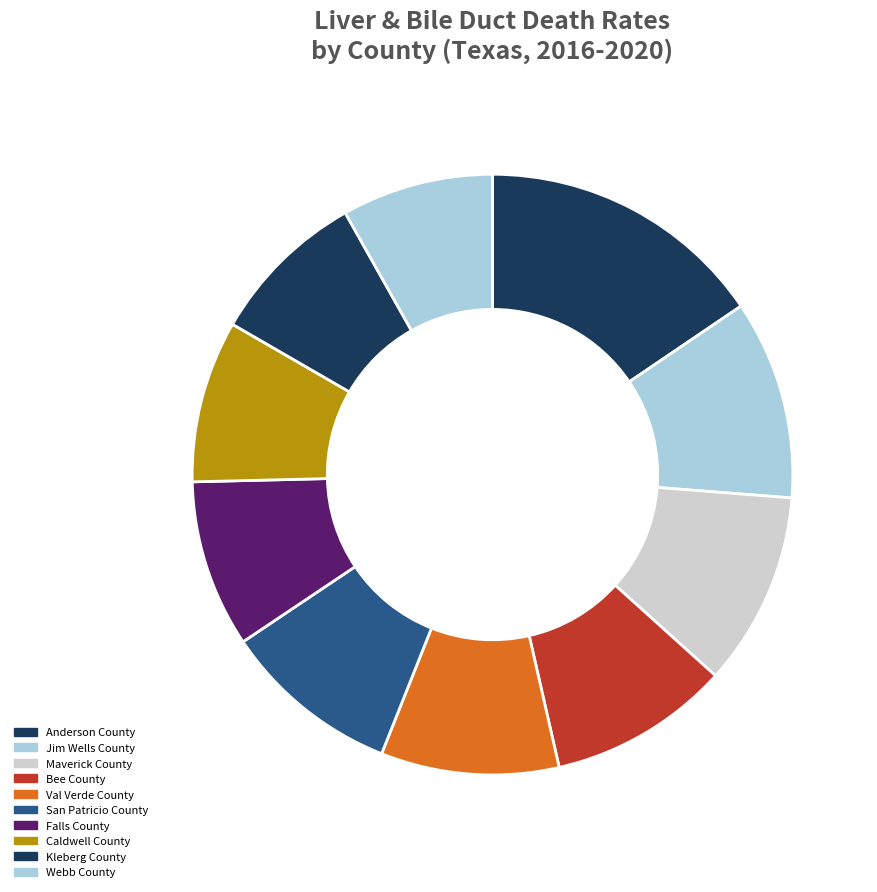

Count the number of slices in the pie.

10